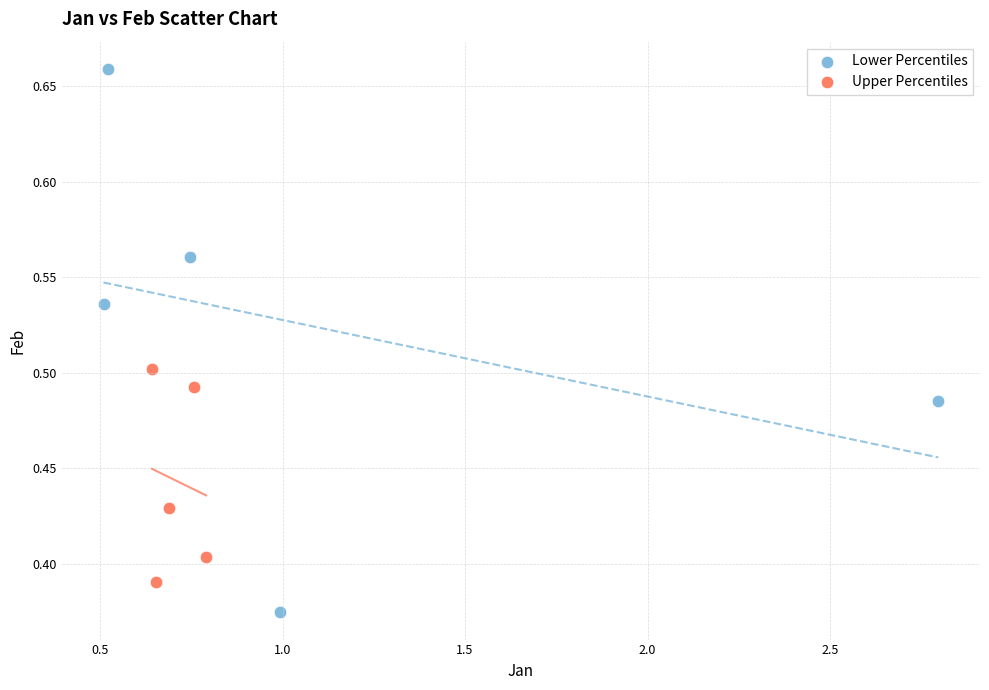

Which series reaches the maximum Y coordinate?

Lower Percentiles